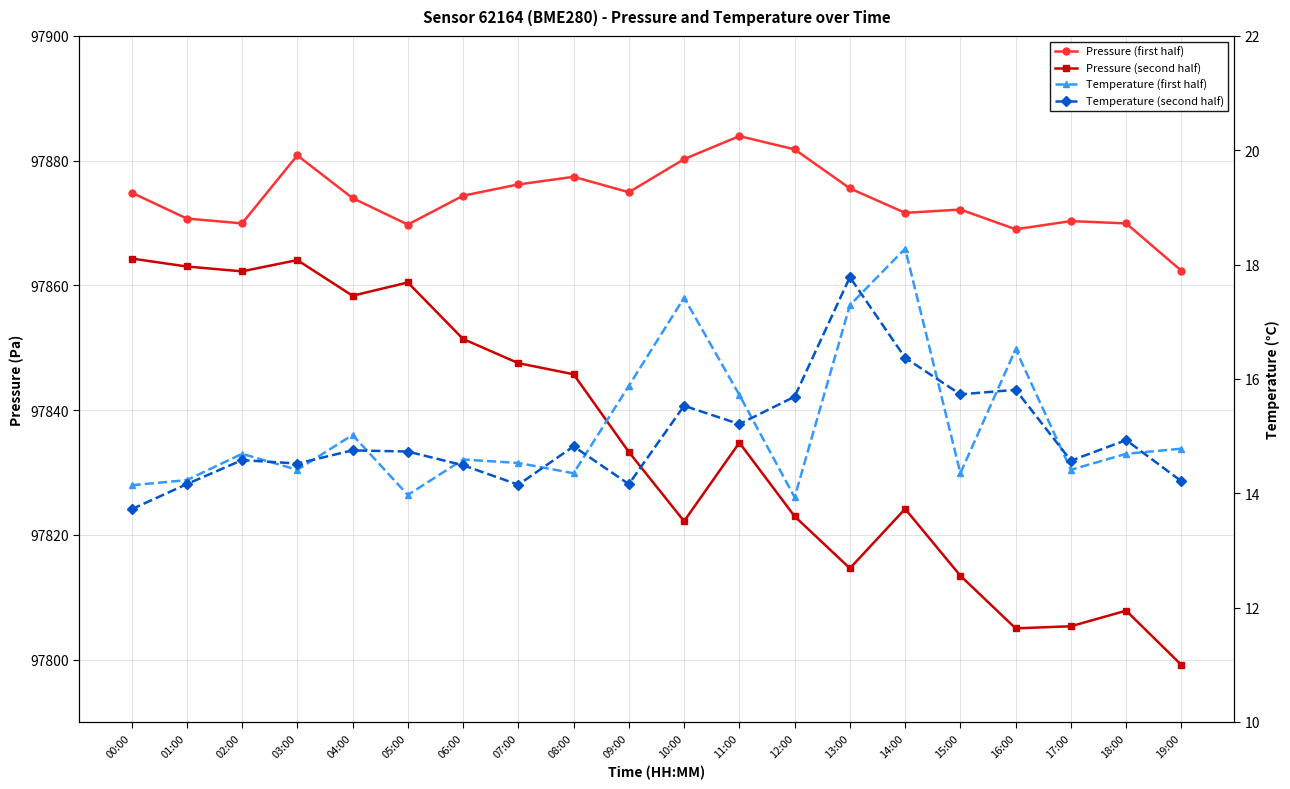

At how many categories does at least one series exceed 56204?

20